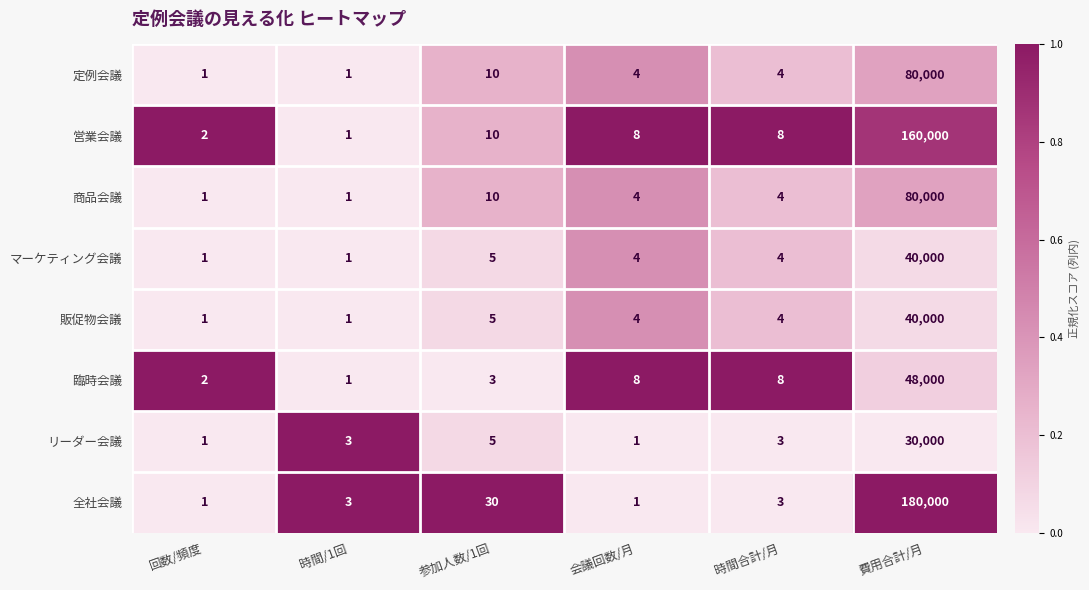

Which series has the largest total across all categories?

全社会議